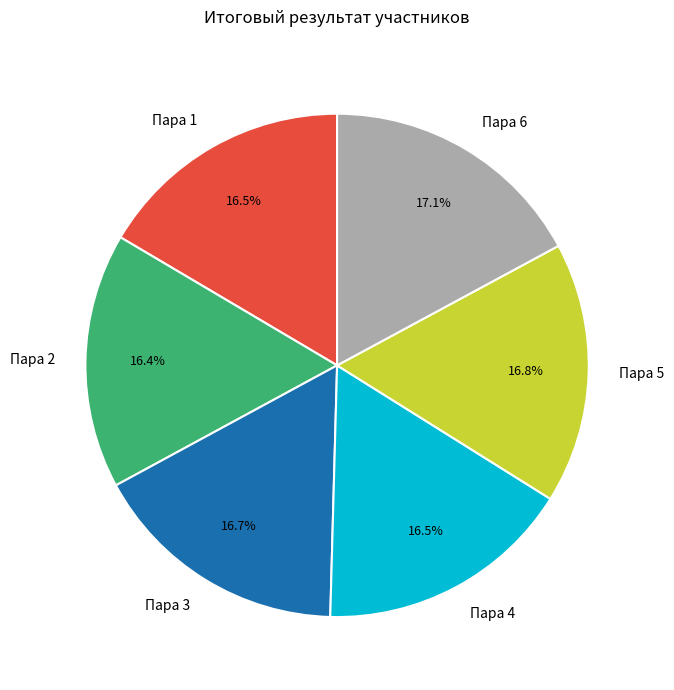

Does any single category account for the majority?

No